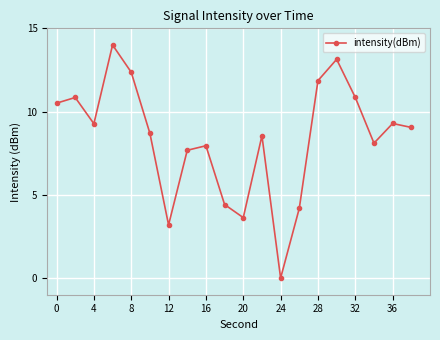

How many interior local valleys (lower than both neighbors) does the data have?

5